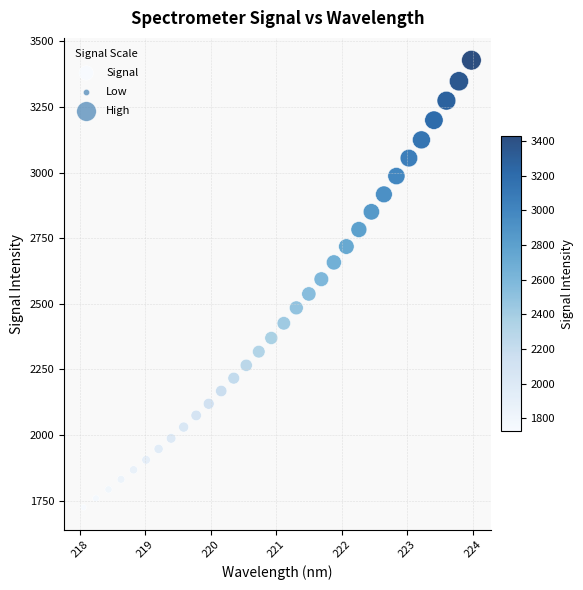

What is the range of X values (max minus min)?

5.9